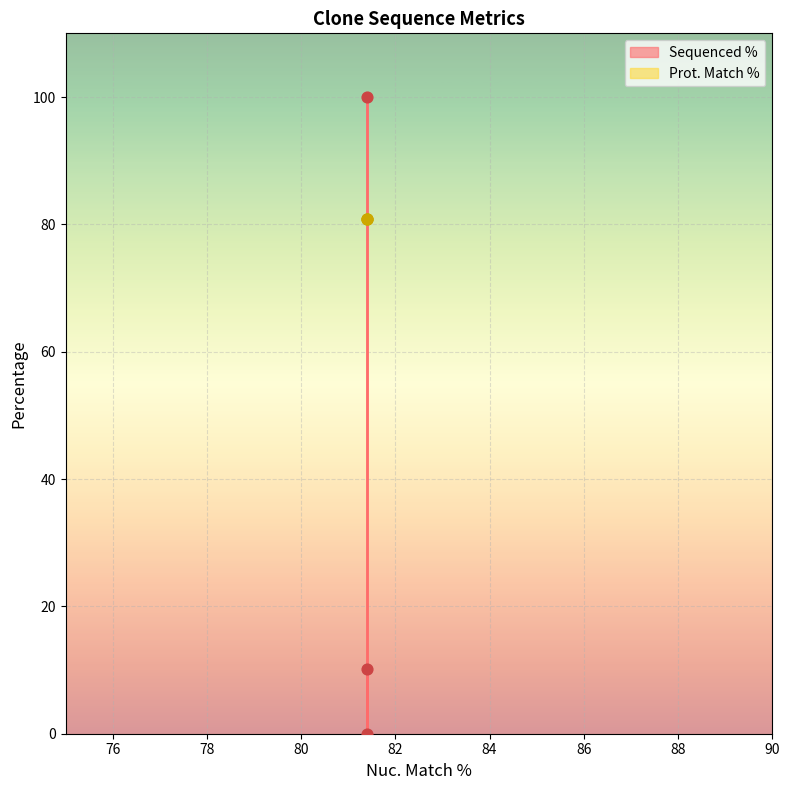

What is the change in value from 81.4 to 81.4?

+10.2